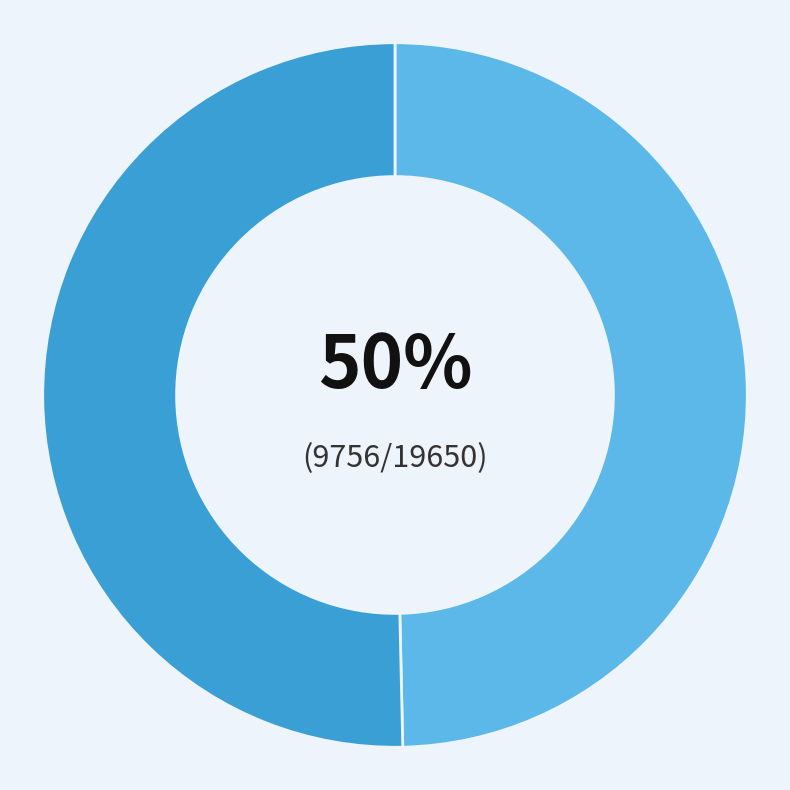

To the nearest percent, what is the average slice percentage?

50%